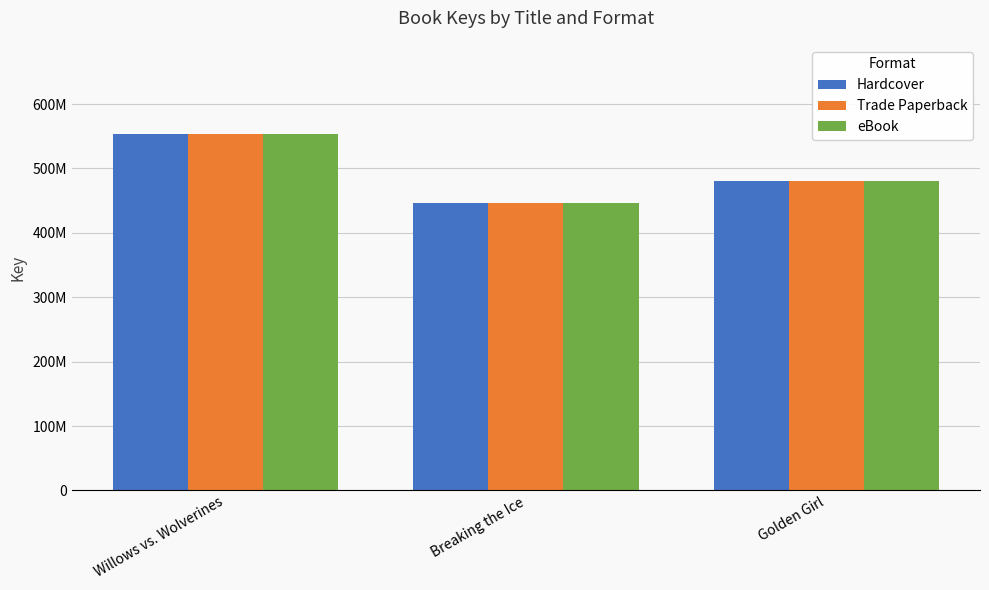

What are all the series names shown in the legend?

Hardcover, Trade Paperback, eBook